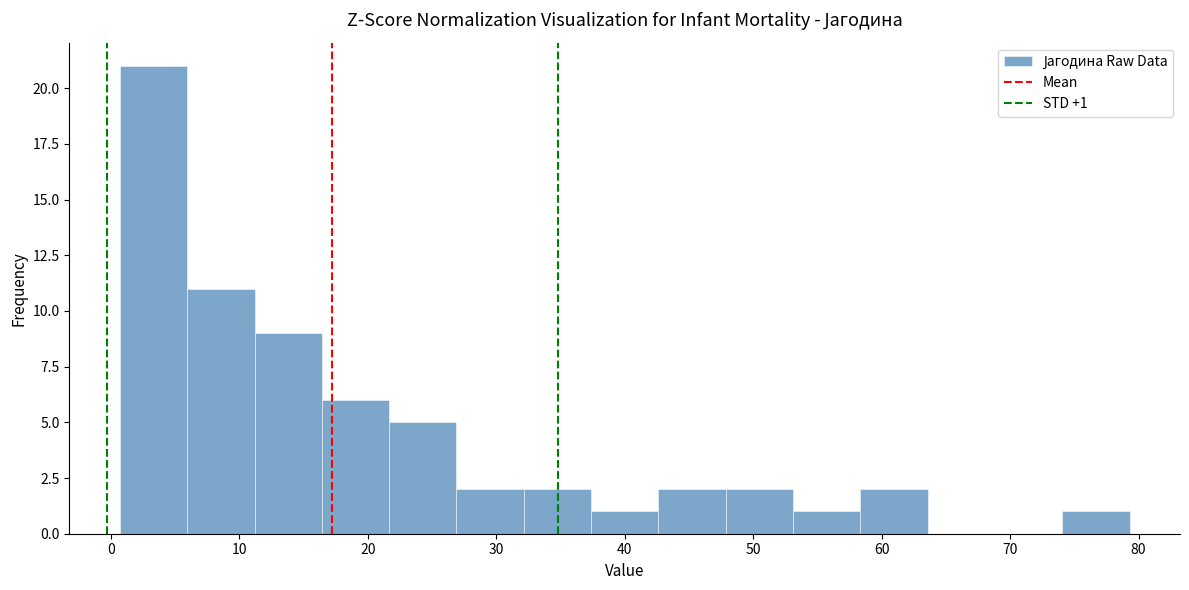

Over which range of the x-axis is the bar tallest?

1 to 6